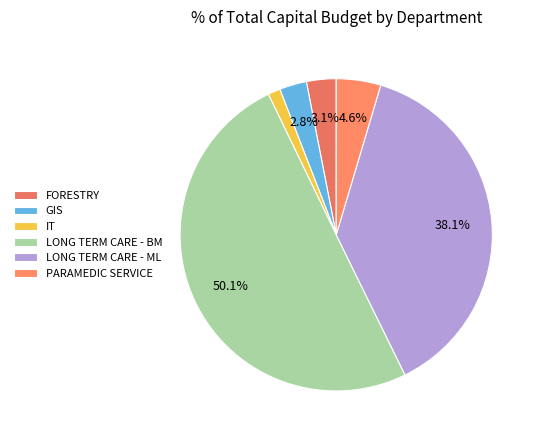

True or false: PARAMEDIC SERVICE accounts for 1% of the total.

False